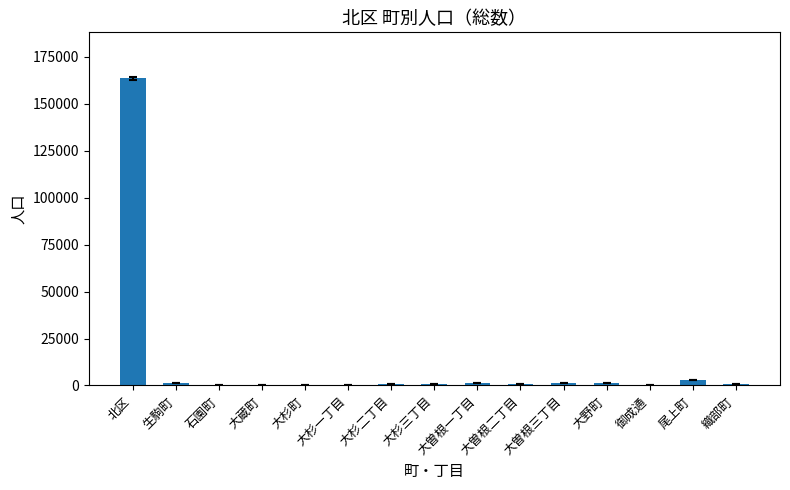

Is it true that the value at 御成通 is 473?

True